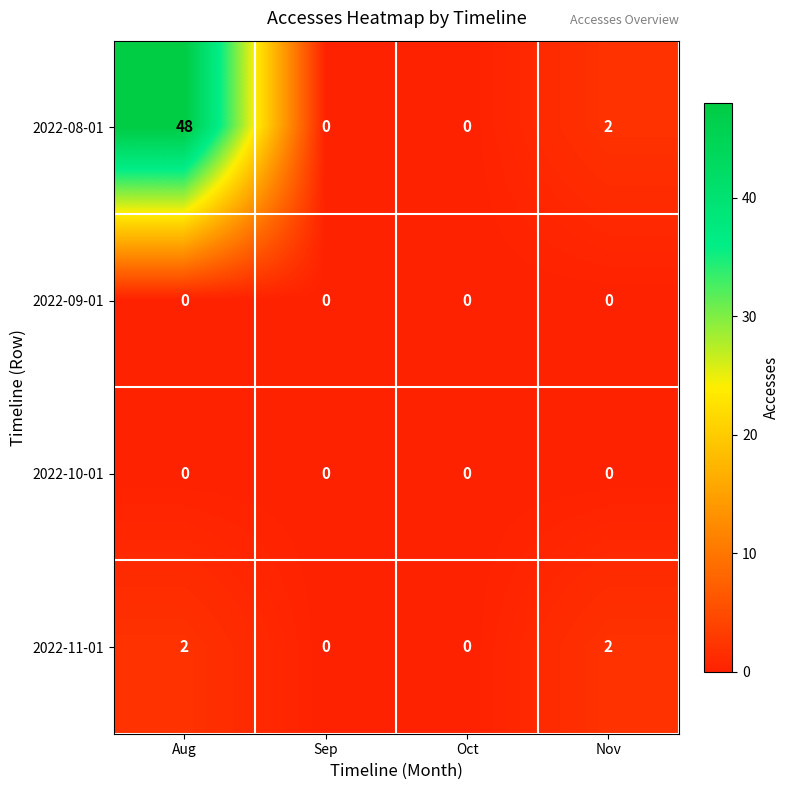

Which series has the widest spread of values?

2022-08-01